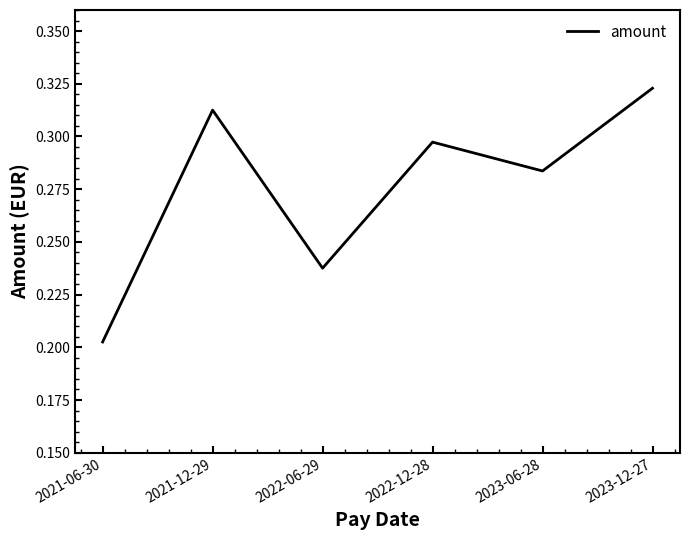

At which category does the chart reach its minimum across all series?

2021-06-30